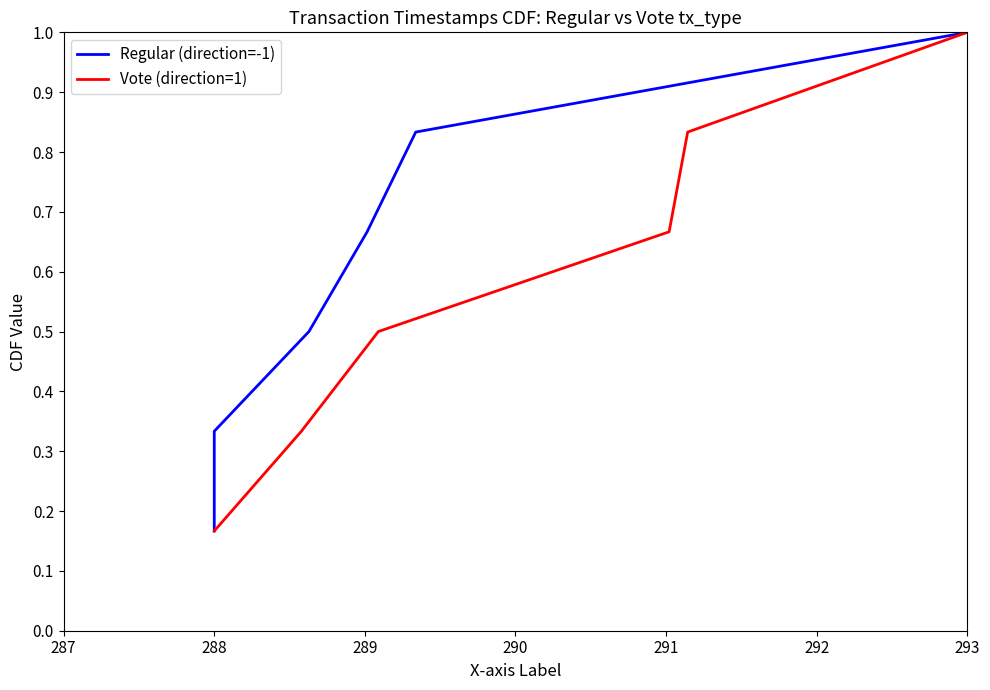

Which series has the largest range (max minus min)?

Regular (direction=-1)